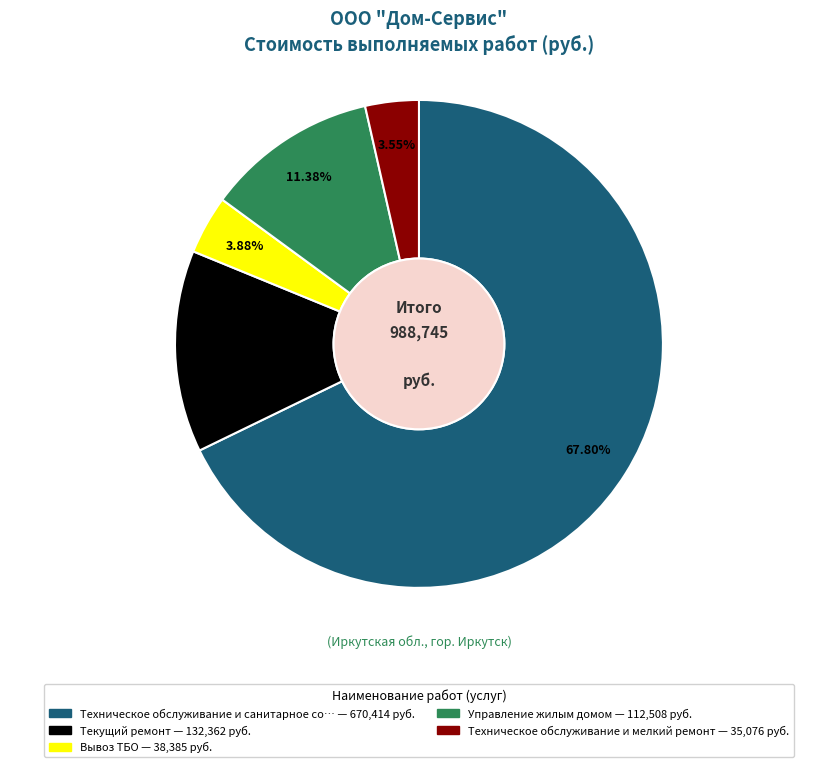

Is there any slice that represents more than half of the pie?

Yes